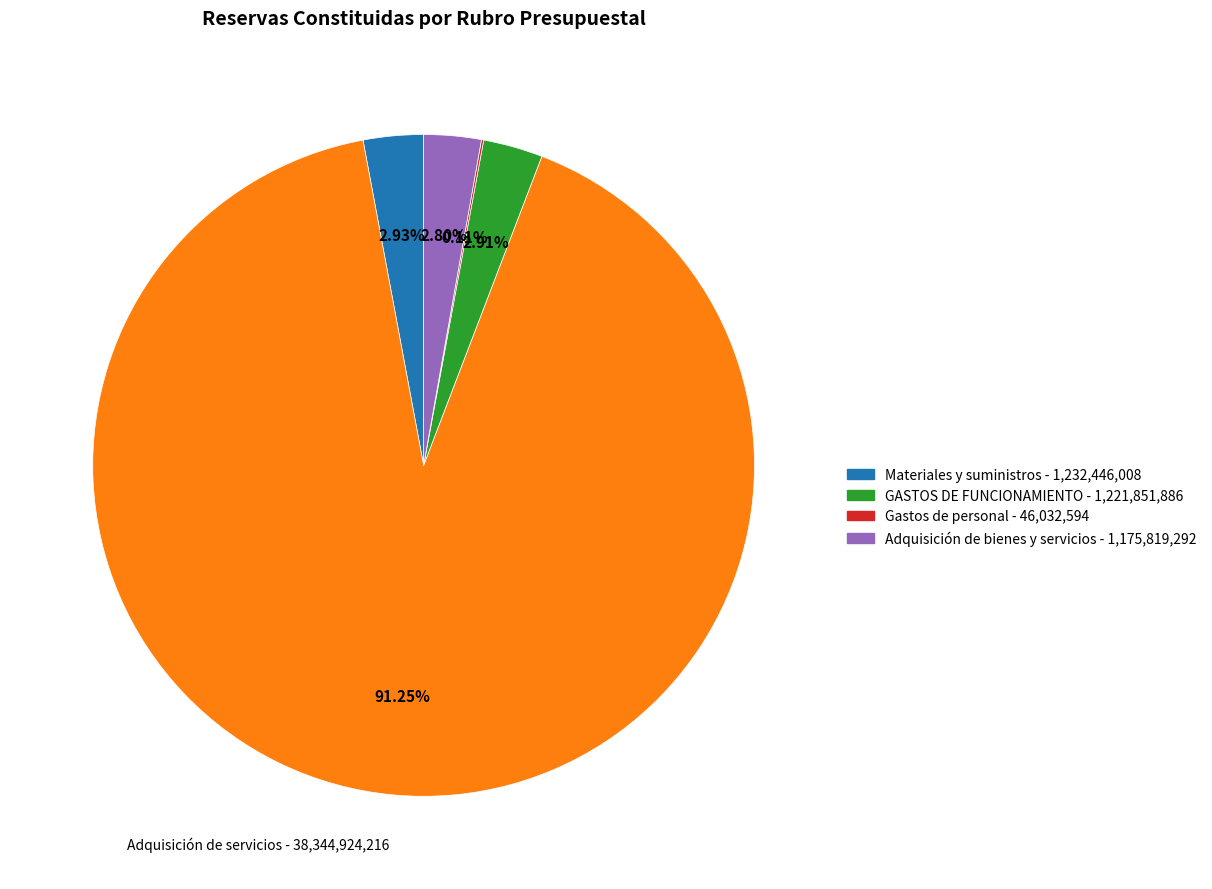

Does any single category account for the majority?

Yes